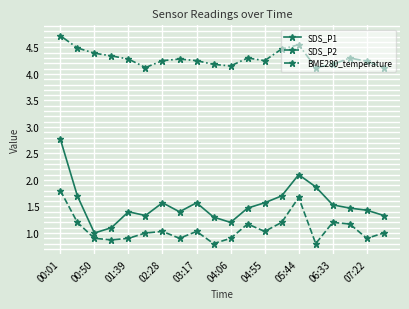

Which series has the widest spread of values?

SDS_P1